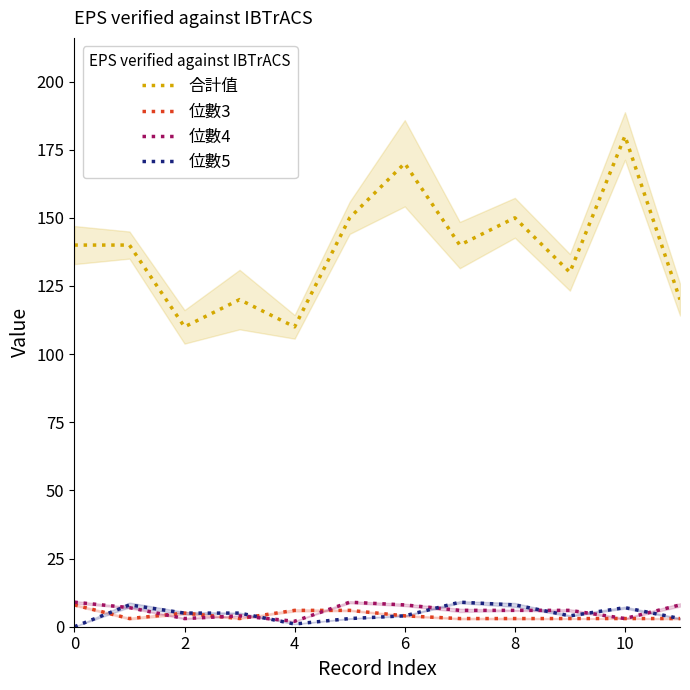

The 位數5 series shows 0 at 0. True or false?

True